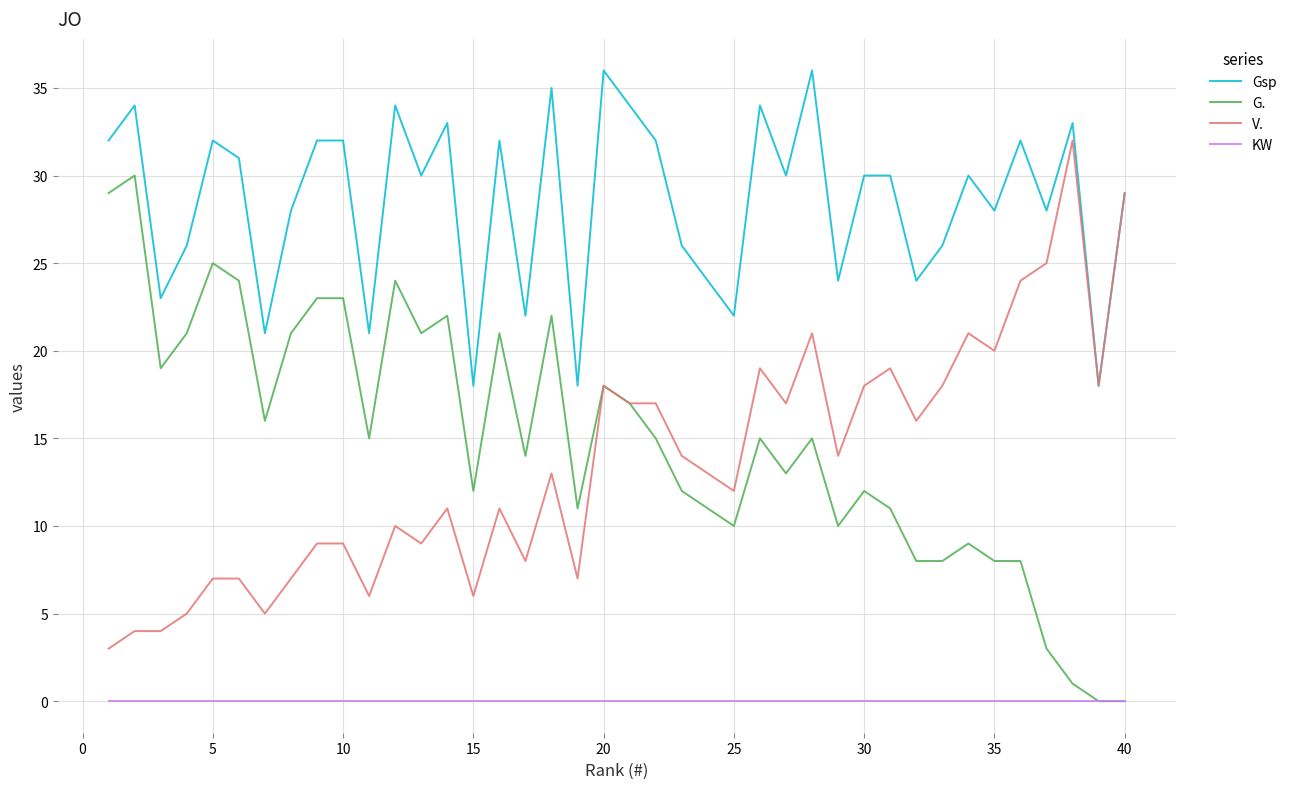

What is the sum of all Gsp values?

1140